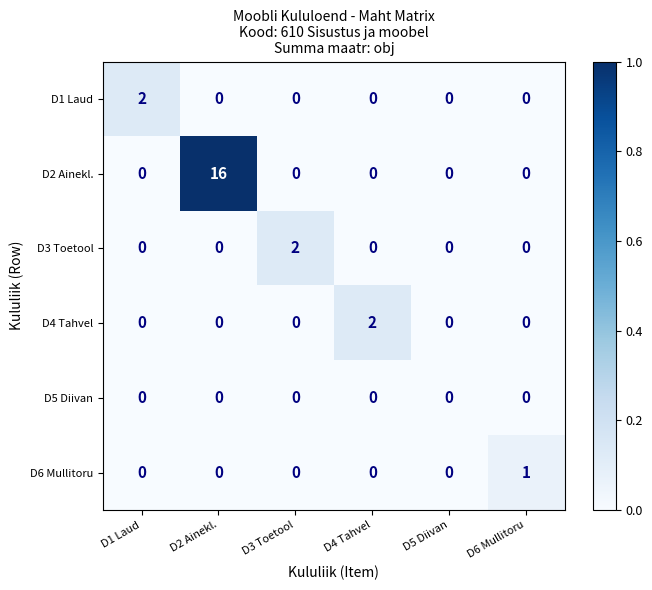

Which category has the highest value in the D1 Laud series?

D1 Laud